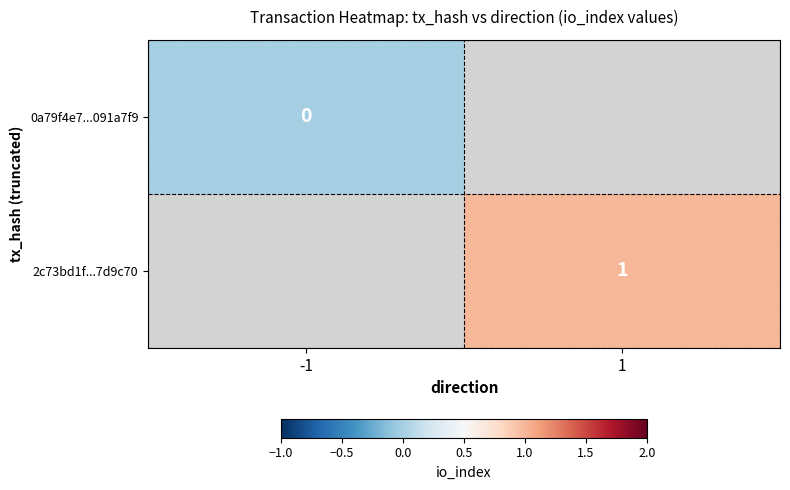

Count the number of categories in the chart.

2